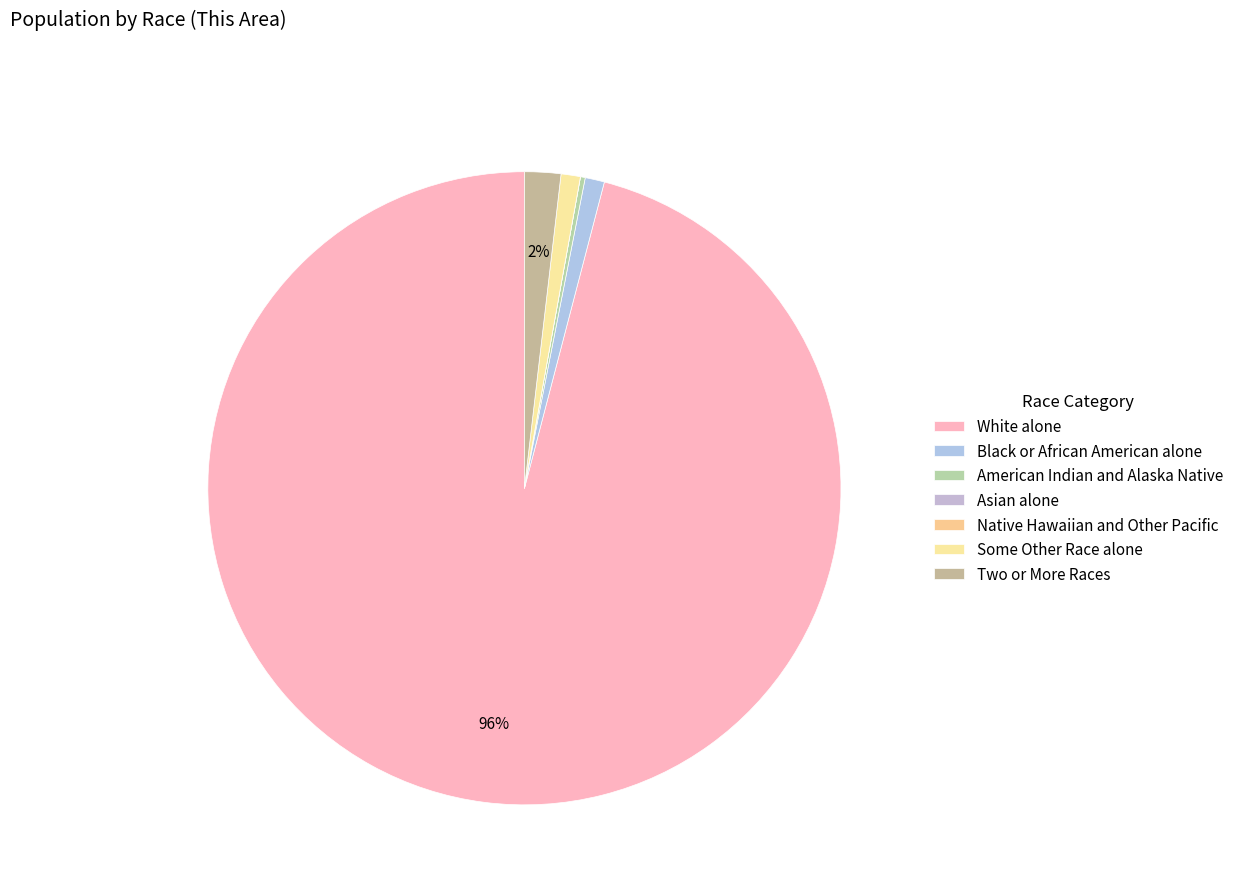

To the nearest percent, what is the combined percentage of Two or More Races and White alone?

98%